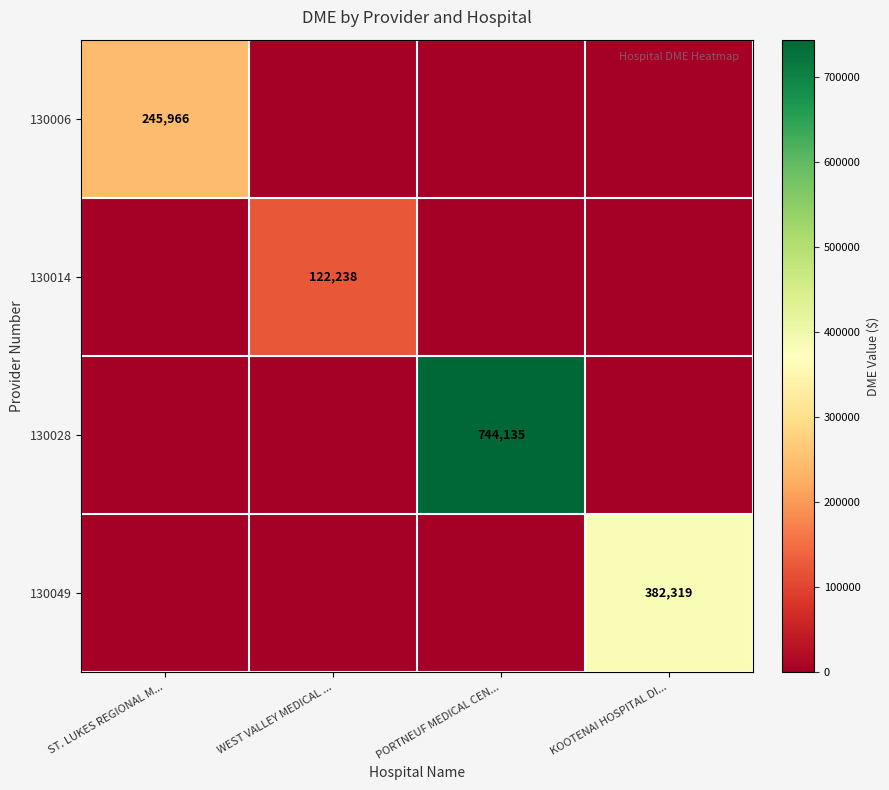

Count the number of data series in this chart.

4